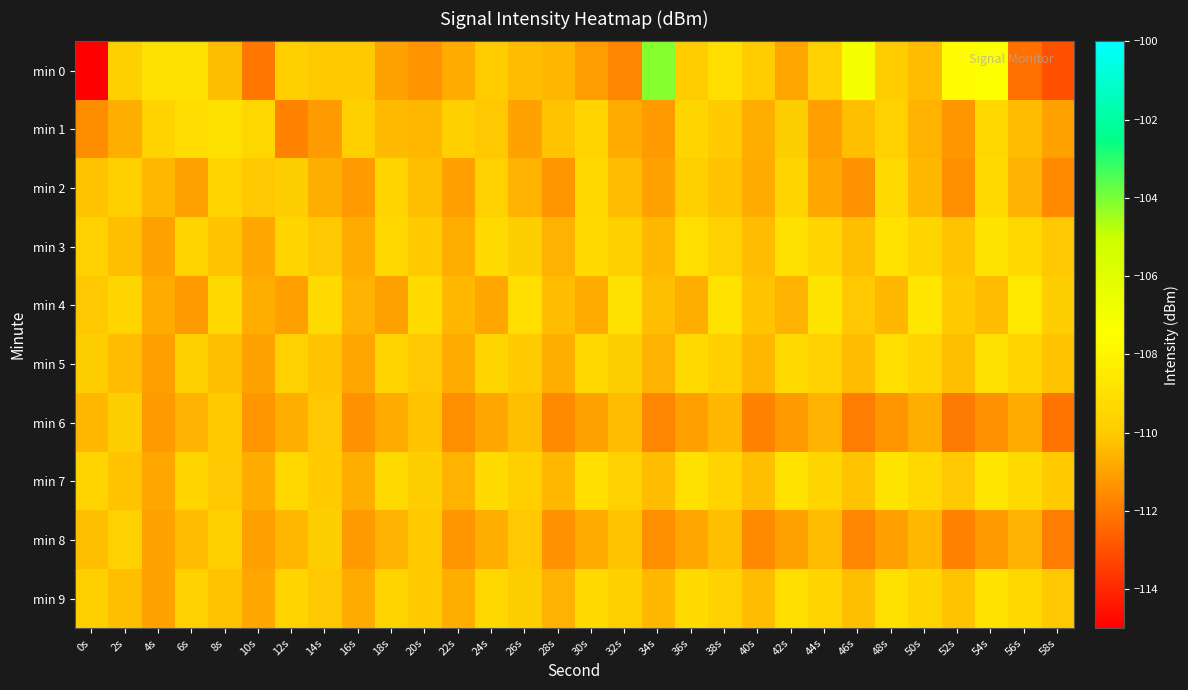

What is the total value across all series at 8s?

-1098.9